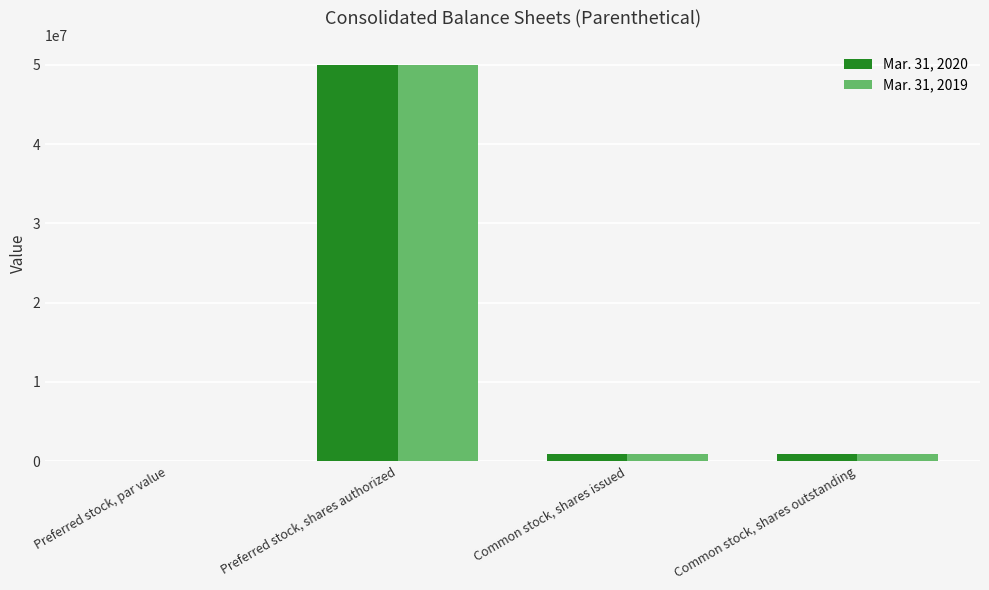

At which category is the sum across all series the highest?

Preferred stock, shares authorized